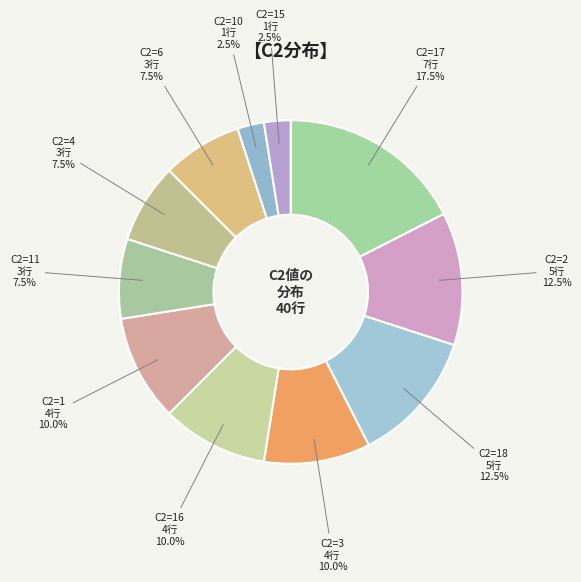

Is C2=6 the majority of the pie?

No